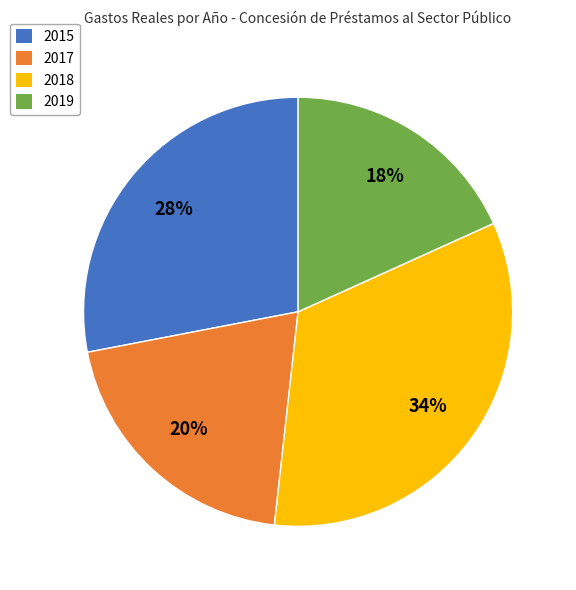

Which has a higher value, 2015 or 2019?

2015